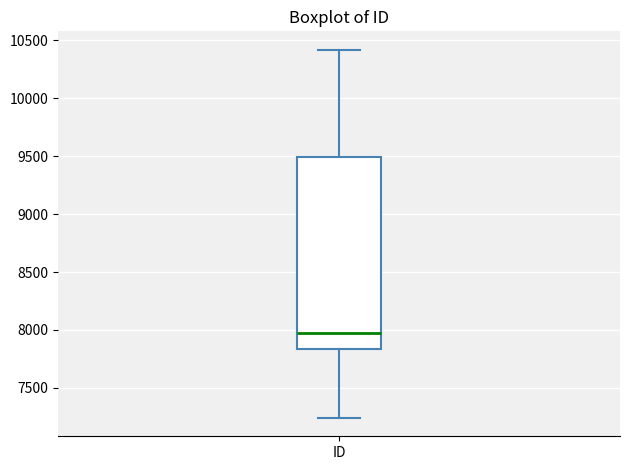

Where is the upper edge of the box for ID on the y-axis? The values are not printed on the chart, so give them approximately, as read against the axis.

9500